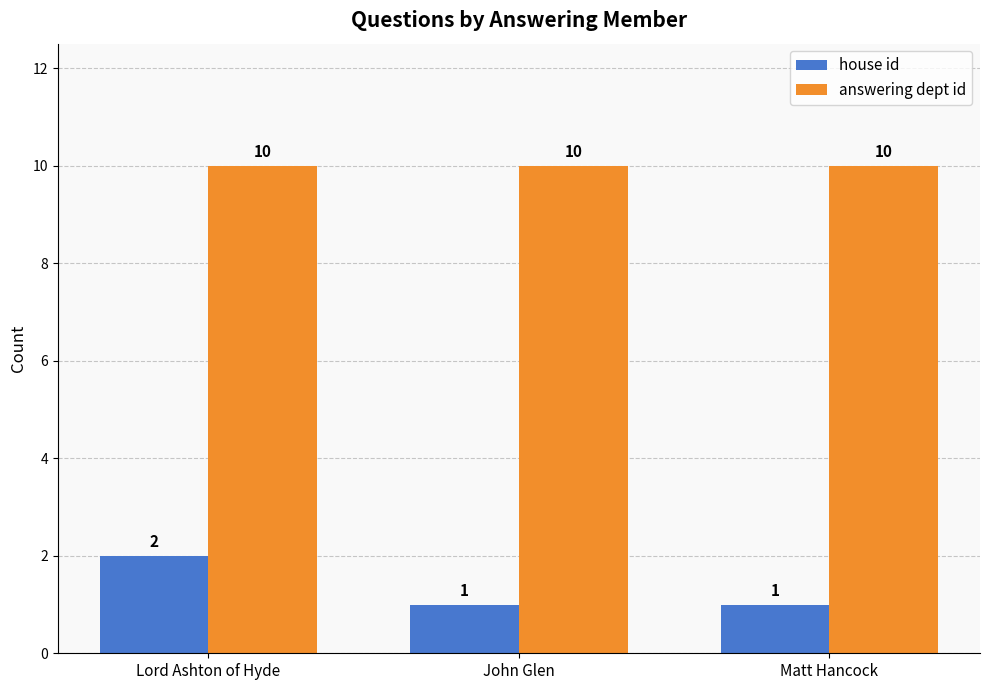

What is the spread (max minus min) of values at Matt Hancock?

9